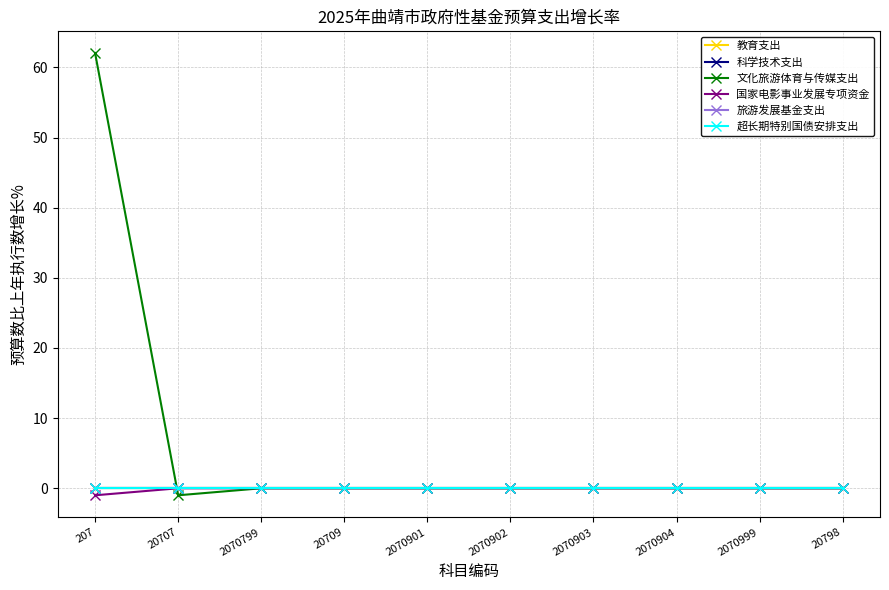

Is this an area chart (filled region under the line)?

No